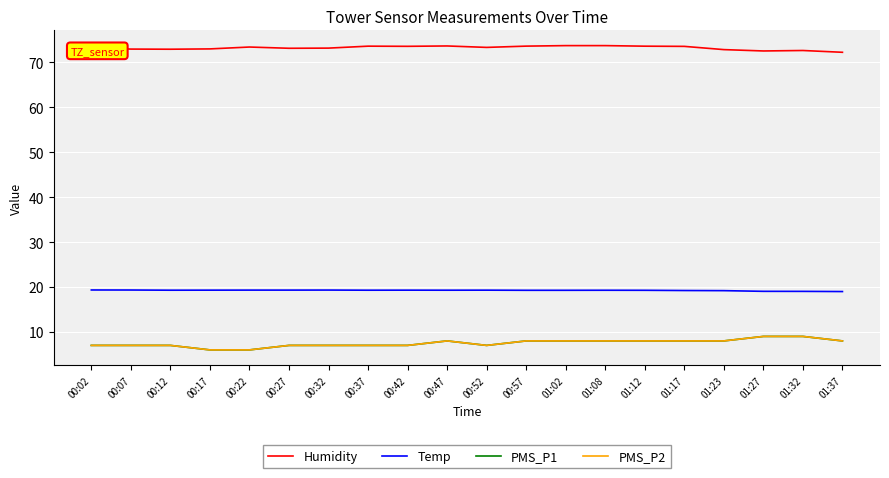

The value of PMS_P1 at 00:02 is 7.0. True or false?

True